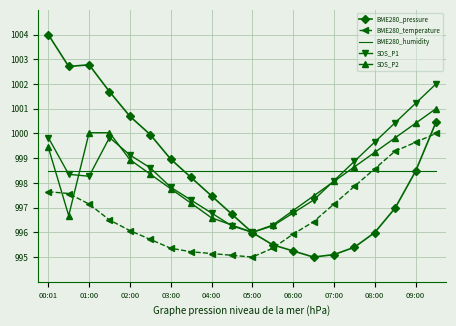

List the series in order of their peak value, highest first.

BME280_pressure, SDS_P1, SDS_P2, BME280_temperature, BME280_humidity